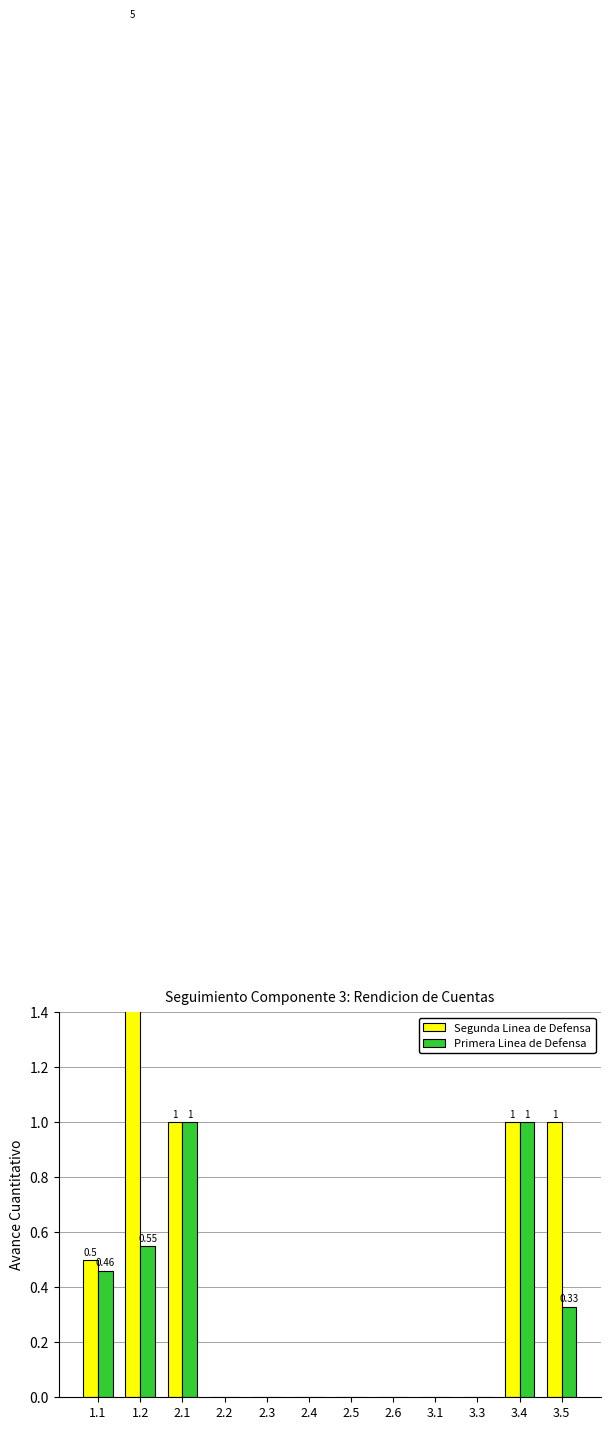

What are all the series names shown in the legend?

Segunda Linea de Defensa, Primera Linea de Defensa